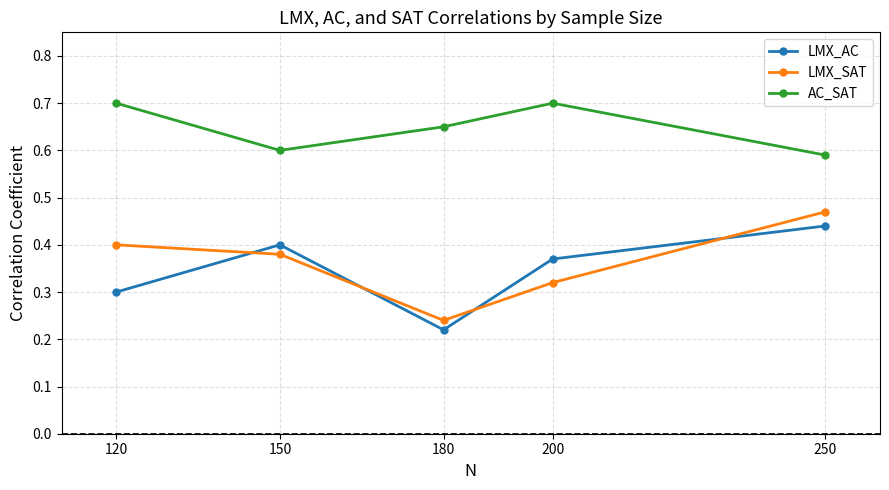

What is the sum of all LMX_AC values?

1.7